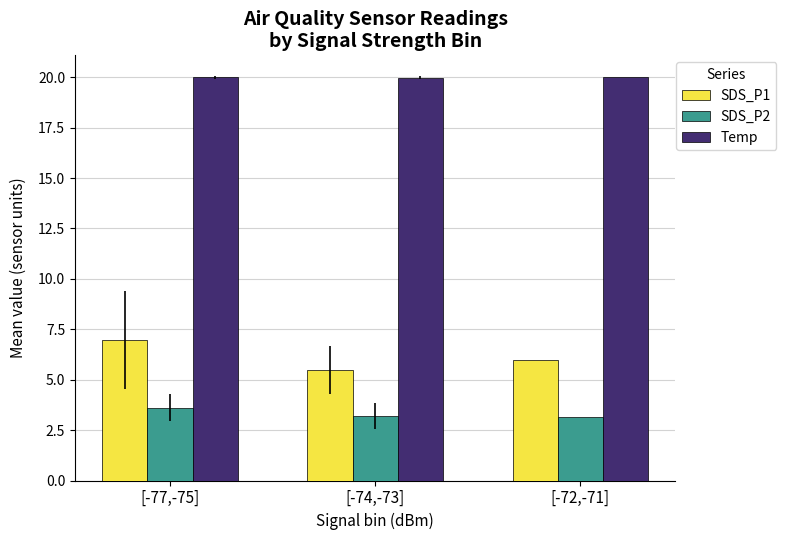

What is the label of the 1st bar from the right?

[-72,-71]